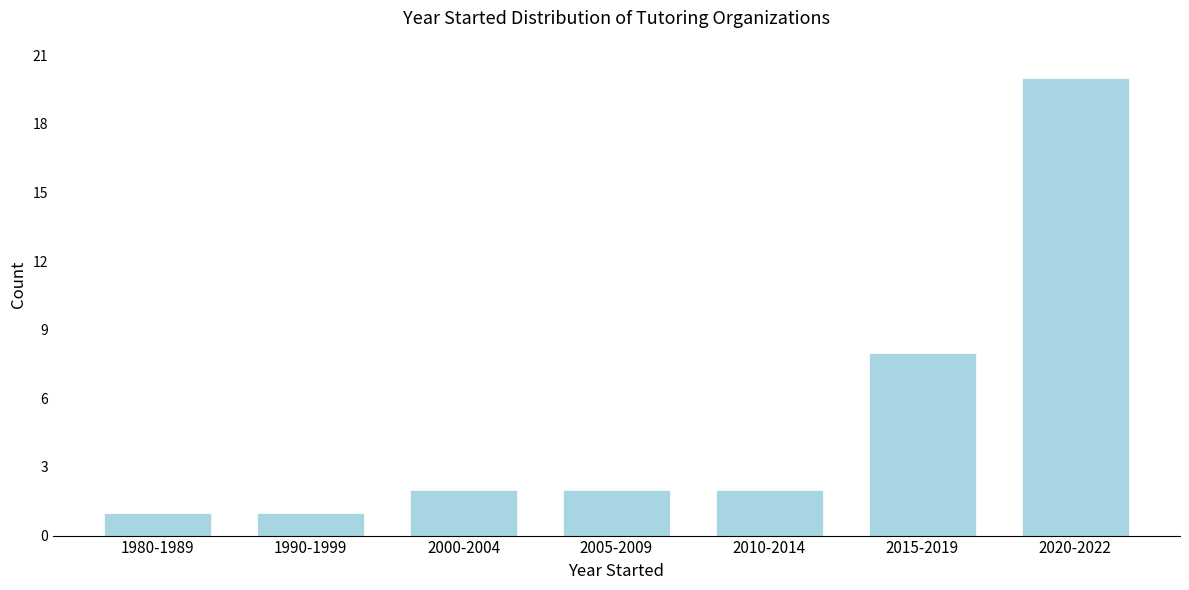

Reading left to right, transcribe all the data shown in this chart.

1980-1989=1	1990-1999=1	2000-2004=2	2005-2009=2	2010-2014=2	2015-2019=8	2020-2022=20